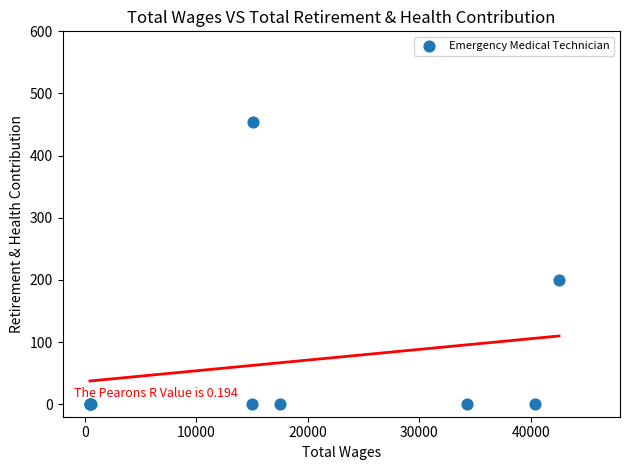

What Y value in the scatter plot is closest to 227?

200